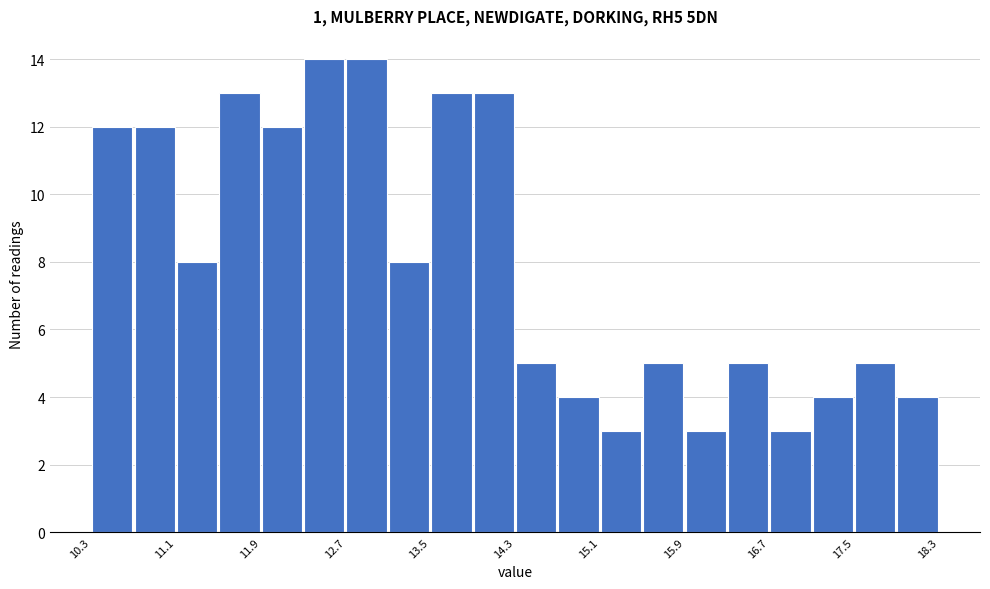

Reading left to right, list every bar in this chart as the range it spans on the x-axis followed by its height. The values are not printed on the chart, so give them approximately, as read against the axis.

10.3 to 10.7: 12
10.7 to 11.1: 12
11.1 to 11.5: 8
11.5 to 11.9: 13
11.9 to 12.3: 12
12.3 to 12.7: 14
12.7 to 13.1: 14
13.1 to 13.5: 8
13.5 to 13.9: 13
13.9 to 14.3: 13
14.3 to 14.7: 5
14.7 to 15.1: 4
15.1 to 15.5: 3
15.5 to 15.9: 5
15.9 to 16.3: 3
16.3 to 16.7: 5
16.7 to 17.1: 3
17.1 to 17.5: 4
17.5 to 17.9: 5
17.9 to 18.3: 4